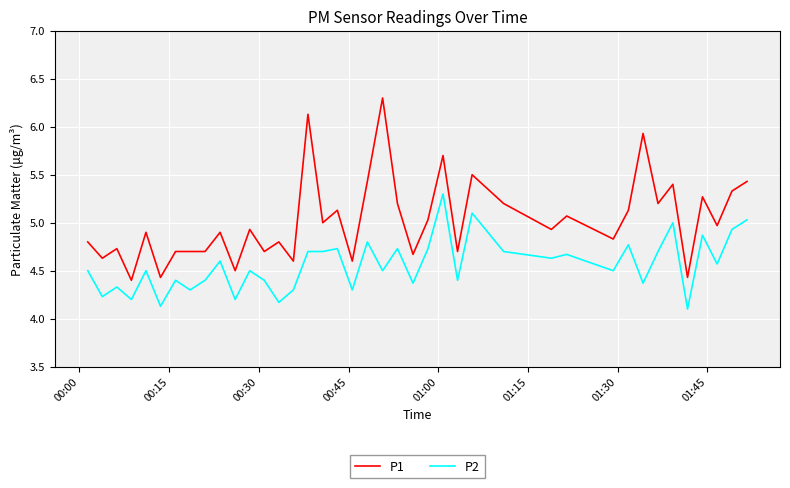

What is the lowest value of the P2 series?

4.1